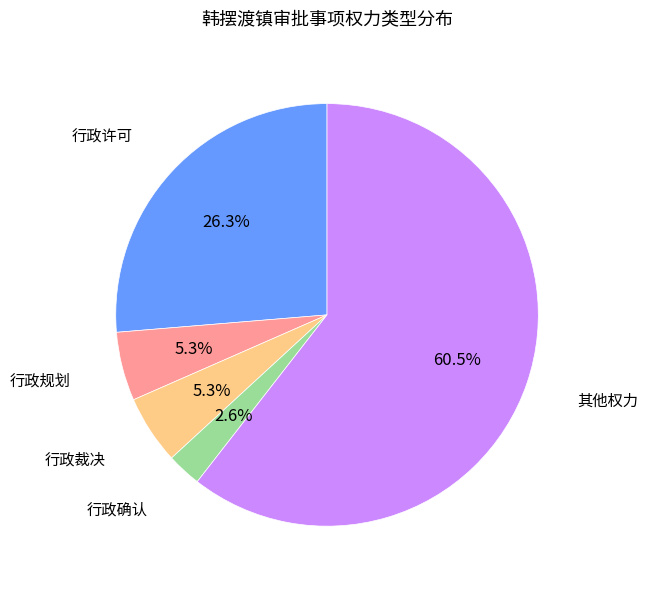

Is there a majority slice in this chart?

Yes